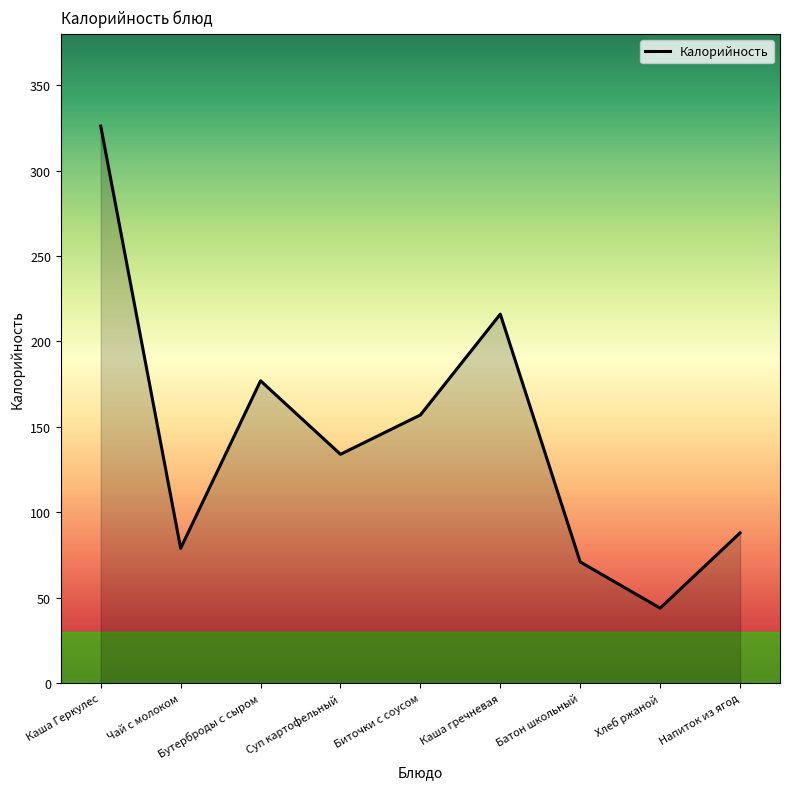

What value does the data have at Биточки с соусом, to the nearest 10?

160